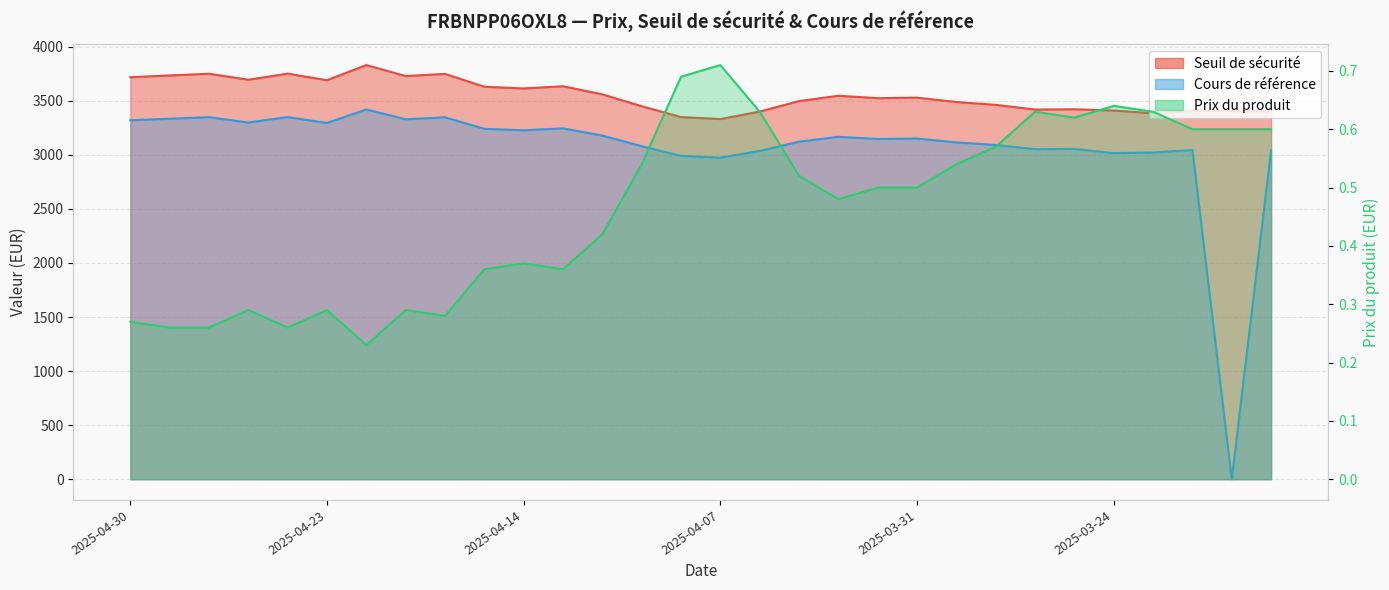

Reading left to right, list all the values displayed in this chart.

Seuil de sécurité: 2025-04-30=3717.4	2025-04-29=3733.6	2025-04-28=3749.4	2025-04-25=3694.2	2025-04-24=3750.4	2025-04-23=3689.4	2025-04-22=3829.7	2025-04-17=3727.8	2025-04-16=3748.0	2025-04-15=3629.2	2025-04-14=3613.5	2025-04-11=3634.0	2025-04-10=3558.8	2025-04-09=3448.9	2025-04-08=3349.0	2025-04-07=3330.4	2025-04-04=3399.6	2025-04-03=3496.3	2025-04-02=3546.1	2025-04-01=3523.5	2025-03-31=3528.3	2025-03-28=3488.0	2025-03-27=3461.8	2025-03-26=3418.6	2025-03-25=3420.8	2025-03-24=3409.3	2025-03-21=3384.0	2025-03-20=3409.1	2025-03-19=3406.1	2025-03-18=3405.7
Cours de référence: 2025-04-30=3319.1	2025-04-29=3333.6	2025-04-28=3347.7	2025-04-25=3298.4	2025-04-24=3348.6	2025-04-23=3294.1	2025-04-22=3419.4	2025-04-17=3328.4	2025-04-16=3346.4	2025-04-15=3240.4	2025-04-14=3226.3	2025-04-11=3244.6	2025-04-10=3177.5	2025-04-09=3079.4	2025-04-08=2990.2	2025-04-07=2973.6	2025-04-04=3035.4	2025-04-03=3121.7	2025-04-02=3166.2	2025-04-01=3146.0	2025-03-31=3150.3	2025-03-28=3114.3	2025-03-27=3090.9	2025-03-26=3052.3	2025-03-25=3054.3	2025-03-24=3015.6	2025-03-21=3021.4	2025-03-20=3043.8	2025-03-19=0.0	2025-03-18=3040.8
Prix du produit: 2025-04-30=0.3	2025-04-29=0.3	2025-04-28=0.3	2025-04-25=0.3	2025-04-24=0.3	2025-04-23=0.3	2025-04-22=0.2	2025-04-17=0.3	2025-04-16=0.3	2025-04-15=0.4	2025-04-14=0.4	2025-04-11=0.4	2025-04-10=0.4	2025-04-09=0.5	2025-04-08=0.7	2025-04-07=0.7	2025-04-04=0.6	2025-04-03=0.5	2025-04-02=0.5	2025-04-01=0.5	2025-03-31=0.5	2025-03-28=0.5	2025-03-27=0.6	2025-03-26=0.6	2025-03-25=0.6	2025-03-24=0.6	2025-03-21=0.6	2025-03-20=0.6	2025-03-19=0.6	2025-03-18=0.6